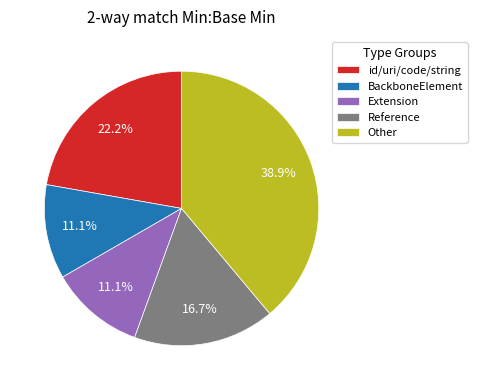

To the nearest percent, what is the average slice percentage?

20%